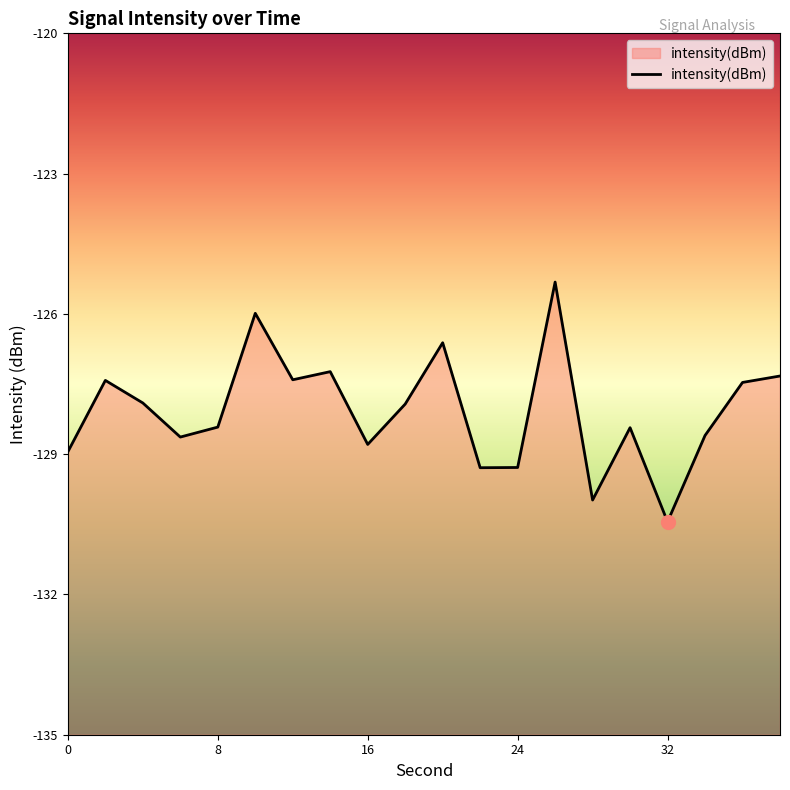

What is the average value?

-128.1